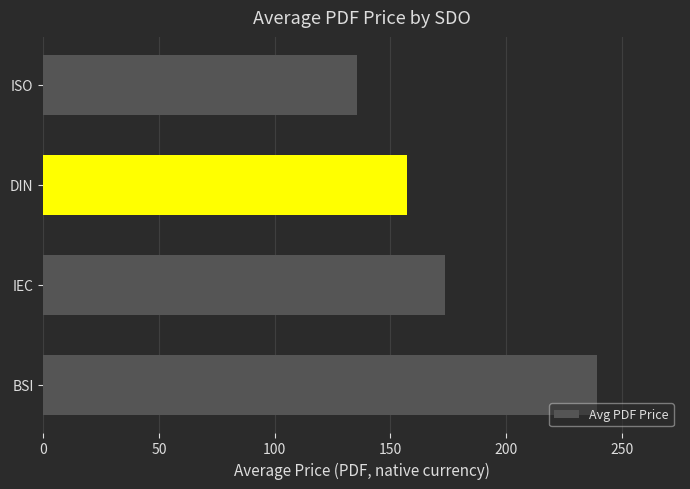

Rank the categories by value from highest to lowest.

BSI, IEC, DIN, ISO